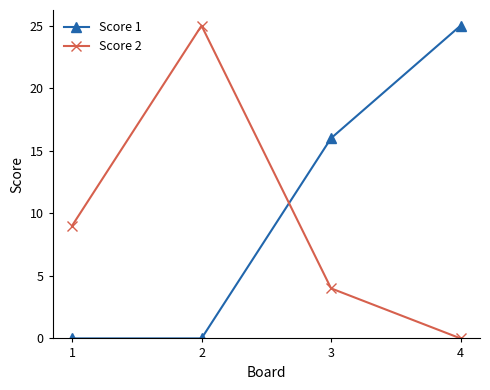

The value of Score 2 at 3 is 1. True or false?

False